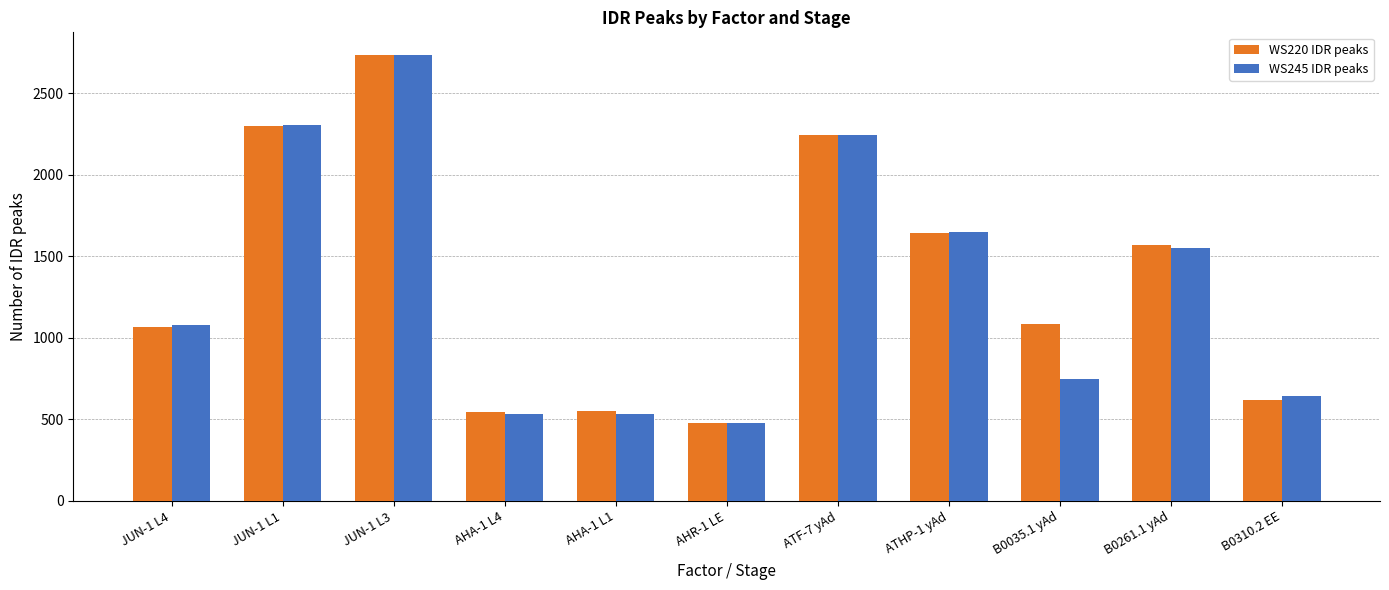

At how many categories does at least one series exceed 1854?

3